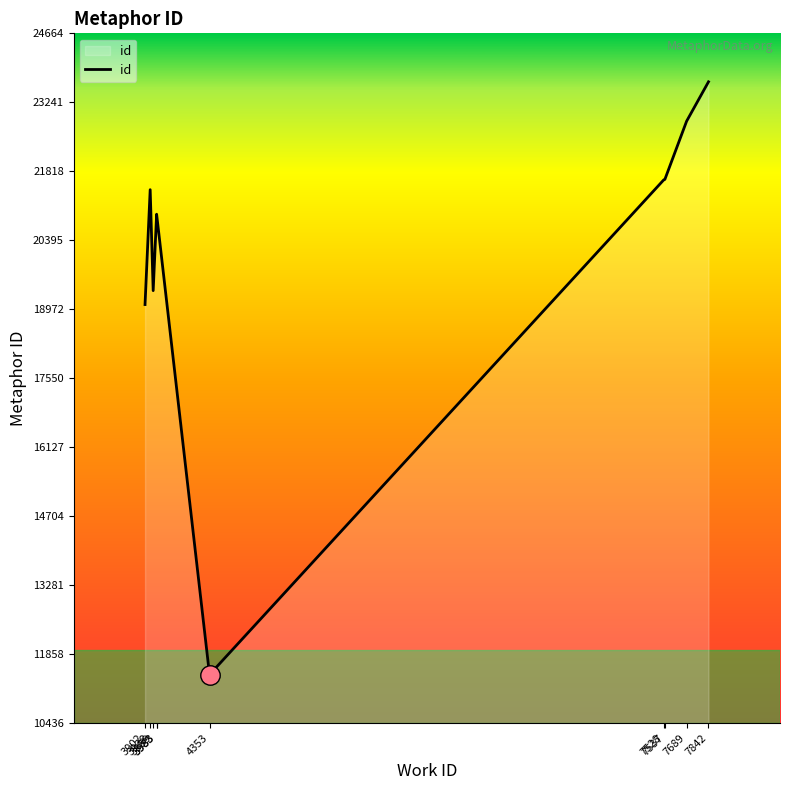

The value at 7537 is 28167. True or false?

False